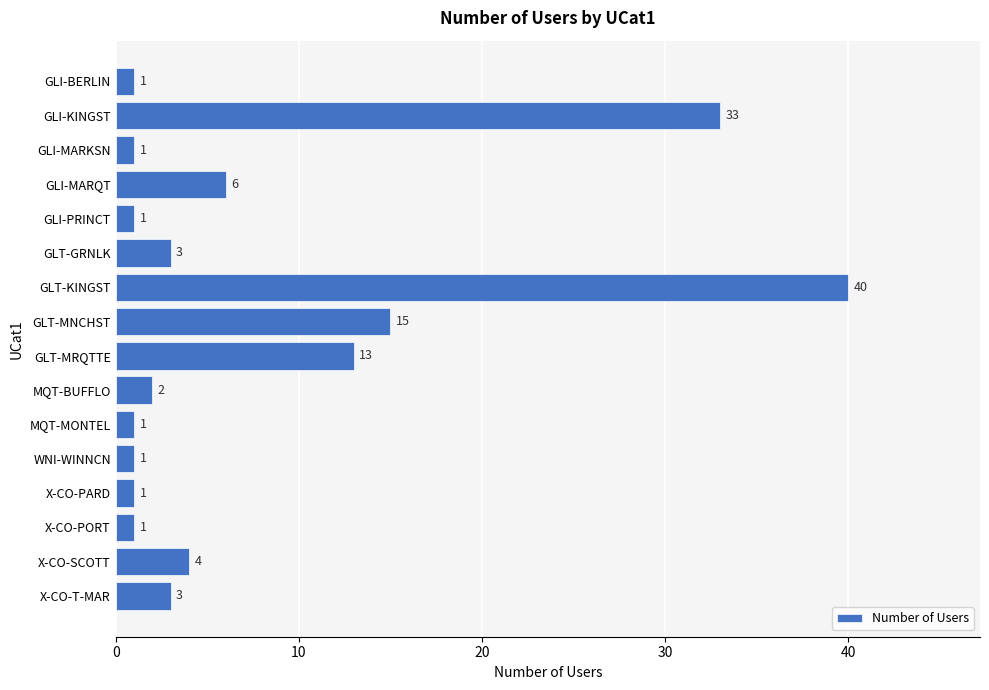

What is the difference between the second highest and second lowest values?

32